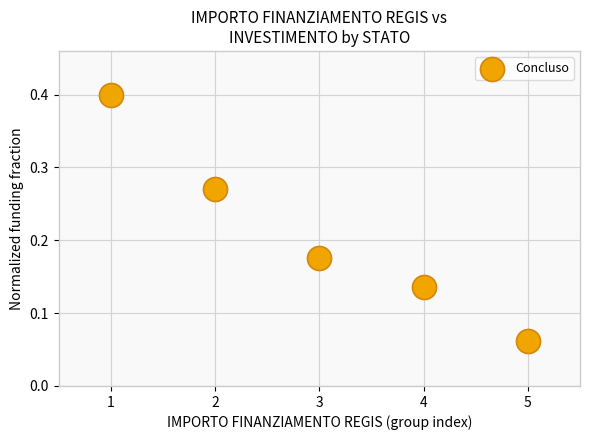

What is the range of X values (max minus min)?

4.0